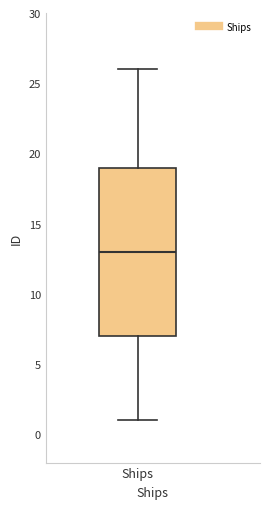

Transcribe this box plot: give where the median line is, the range the box spans, and where the two whiskers end, as read against the y-axis. The values are not printed on the chart, so give them approximately, as read against the axis.

median 13, box 7 to 19, whiskers 1 to 26